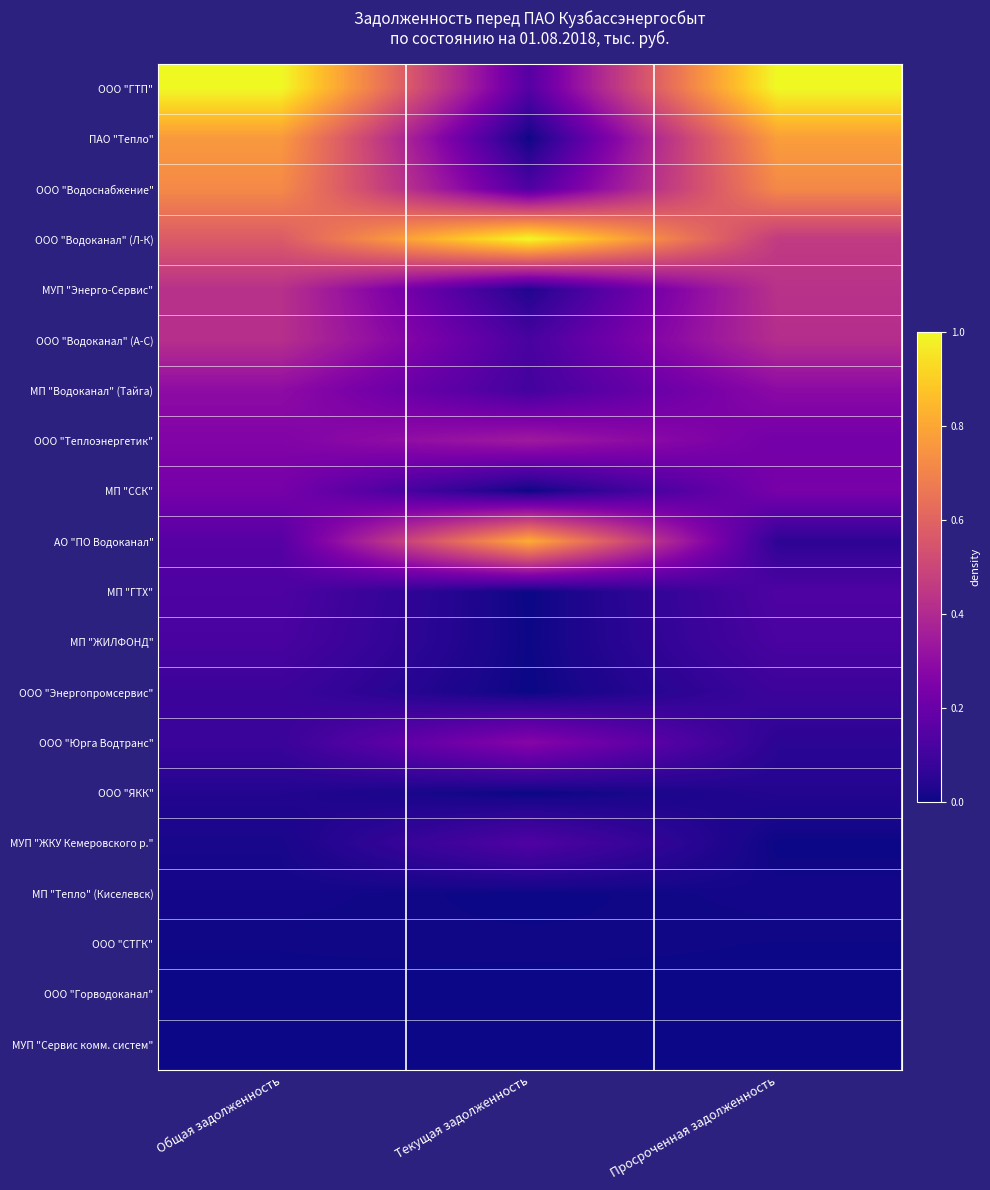

What is the spread (max minus min) of values at Текущая задолженность?

1.0